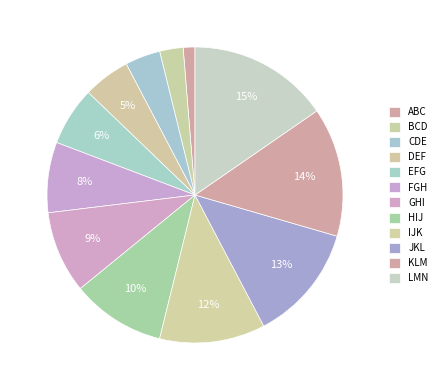

To the nearest percent, what is the average slice percentage?

8%